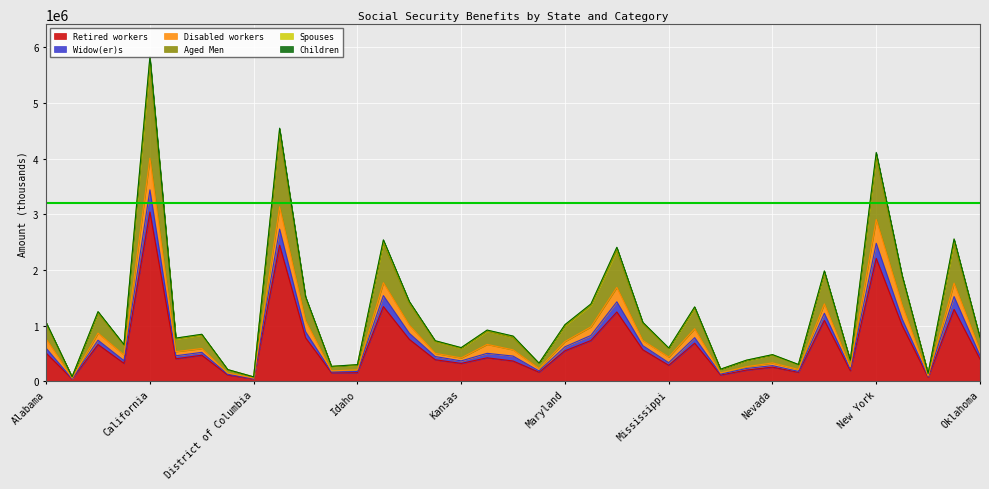

How many interior local peaks does the Aged Men series have?

12